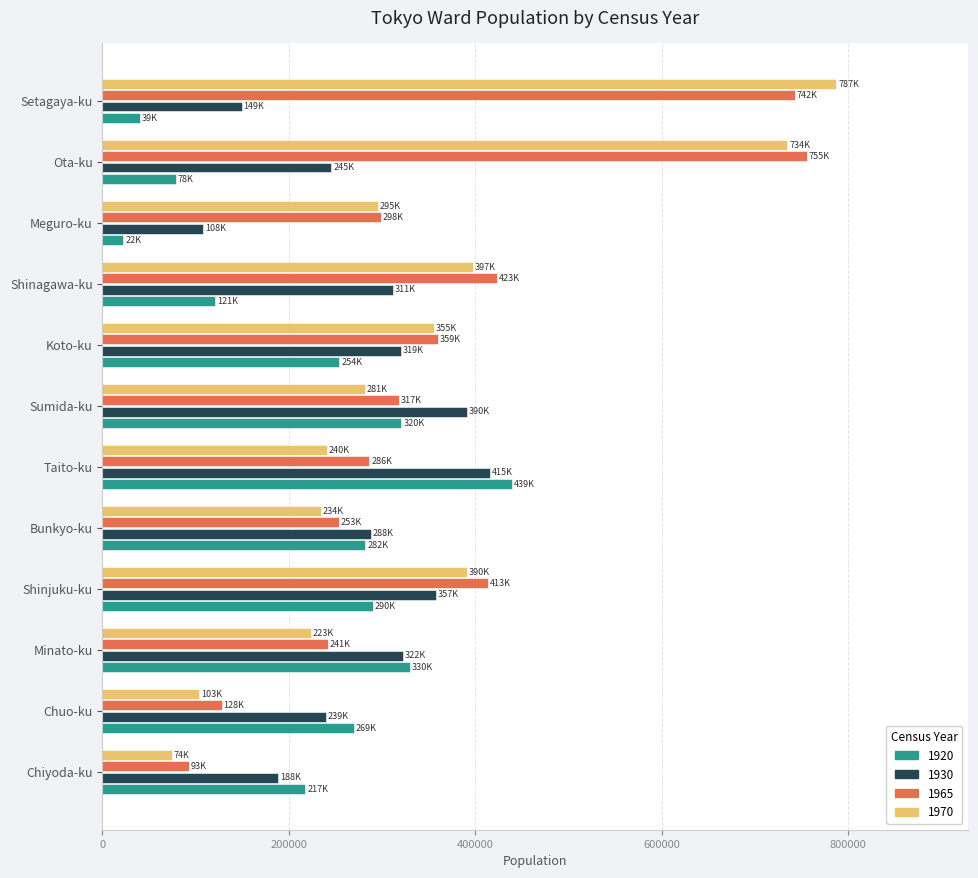

Which series has the largest total across all categories?

1965